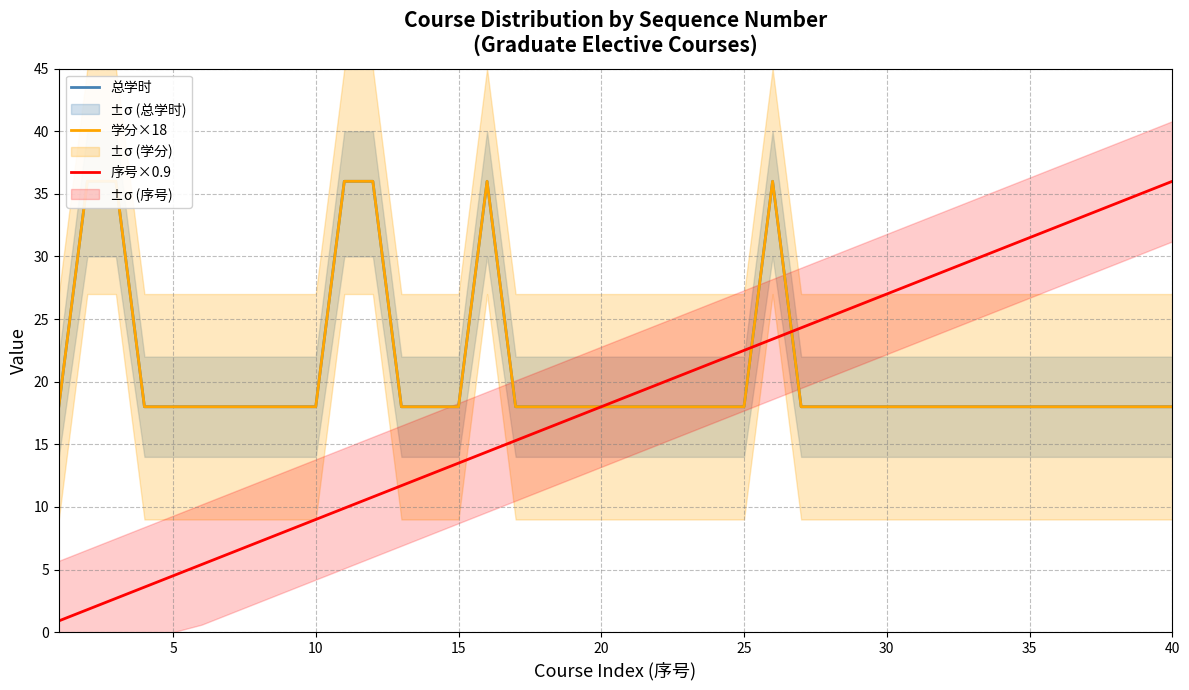

What is the smallest value displayed?

0.9